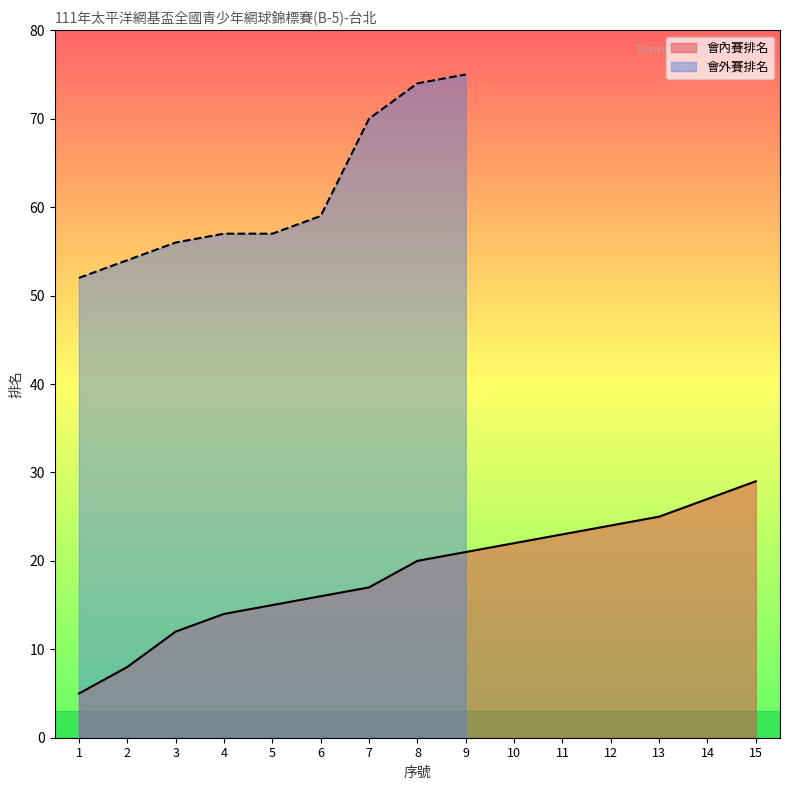

What is the sum of all values?

278